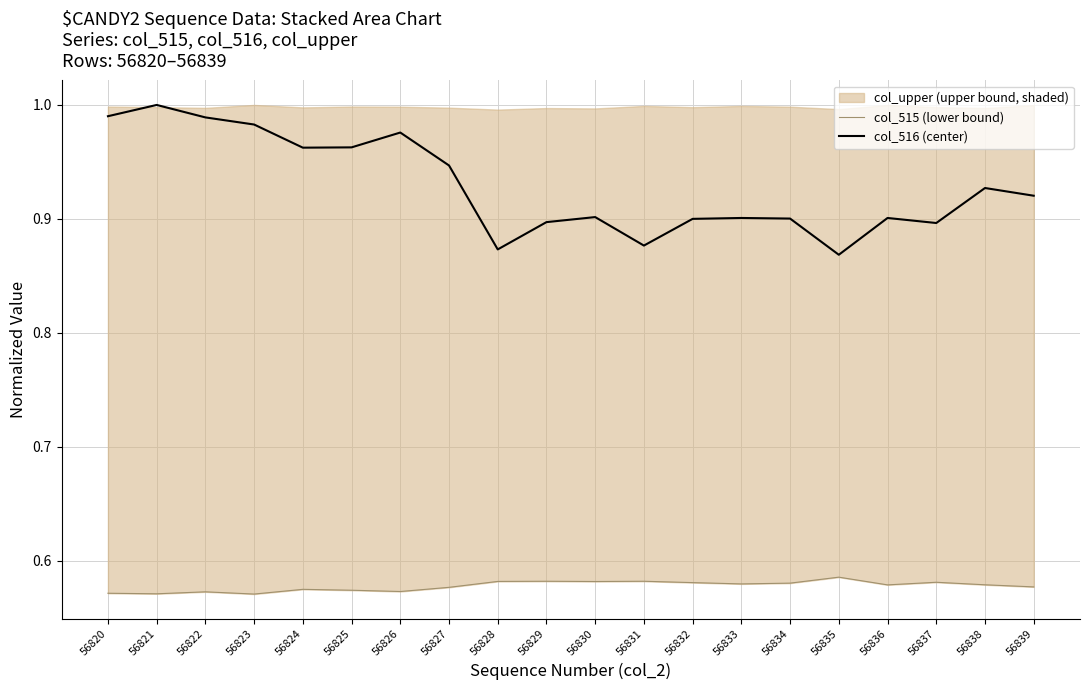

Does the chart display data point markers on the line(s)?

No